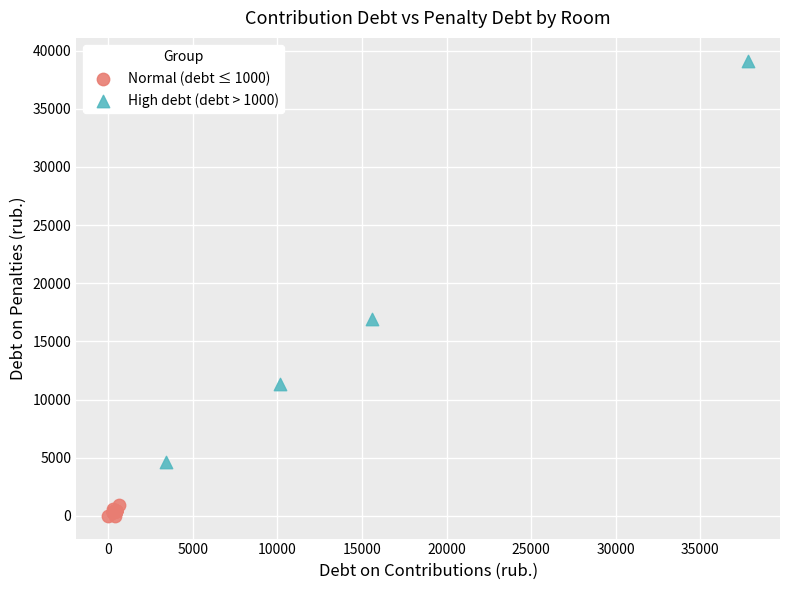

Which series reaches the maximum Y coordinate?

High debt (debt > 1000)